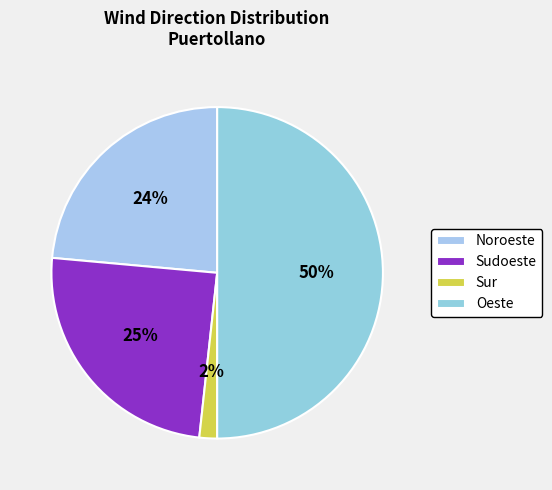

Which slice is the largest?

Oeste